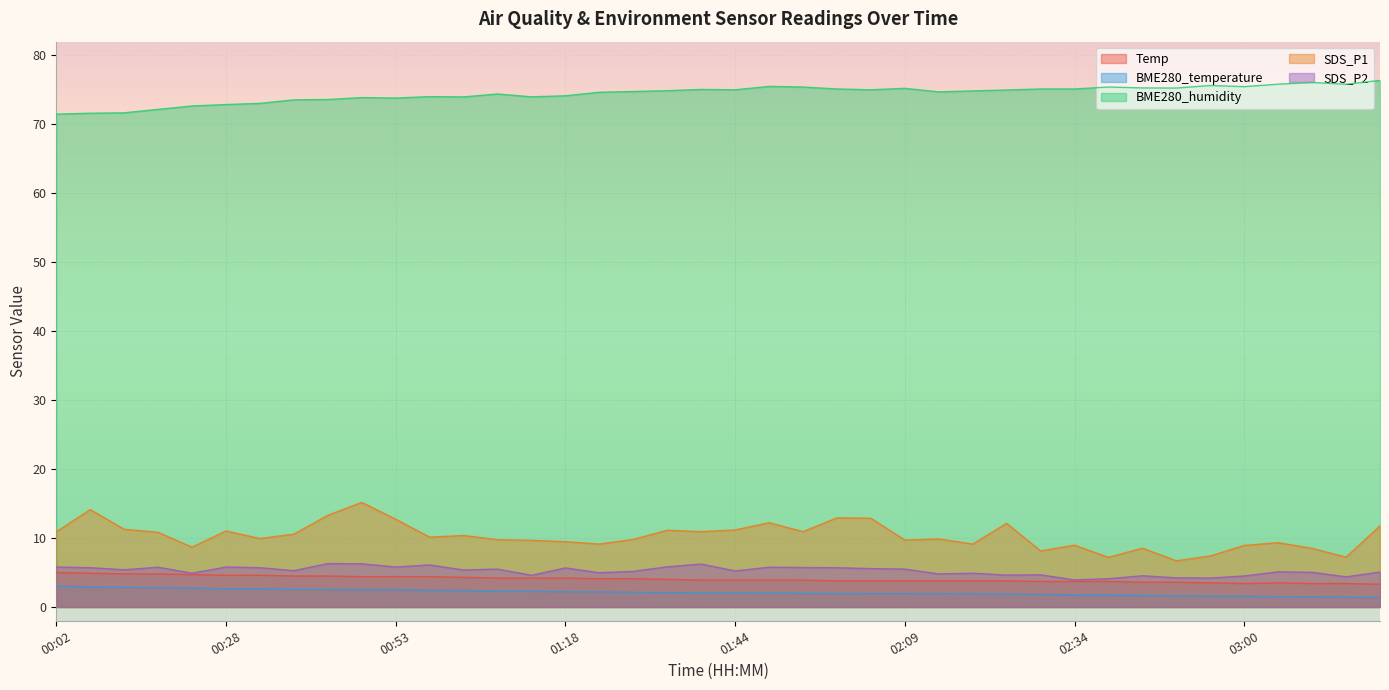

Which label corresponds to the largest value in the chart?

03:20